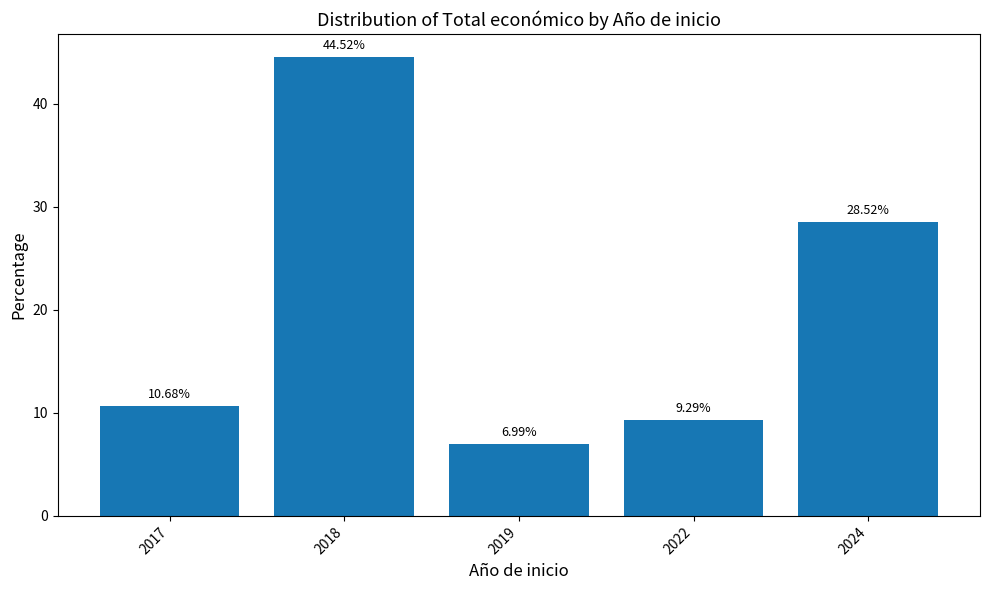

At which category does the chart reach its peak across all series?

2018